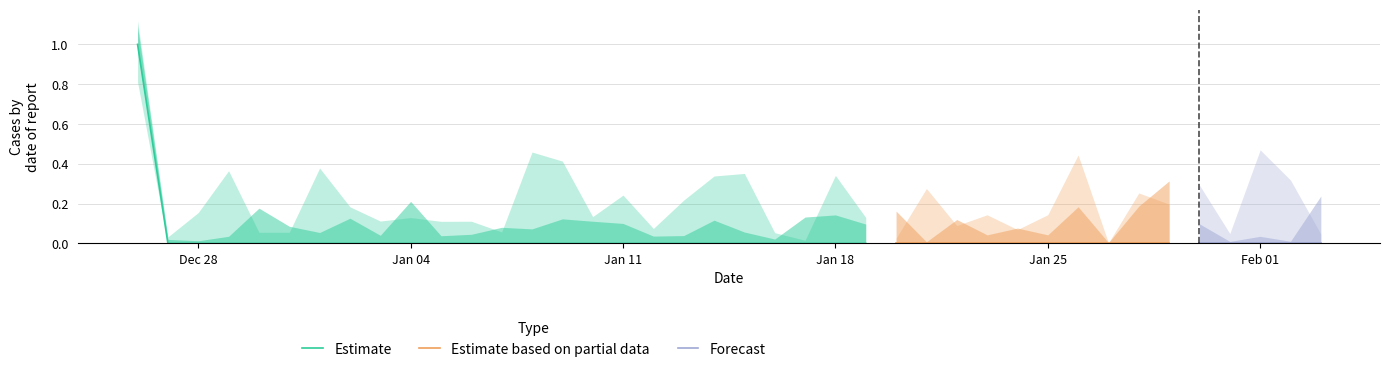

What is the greatest value displayed?

1